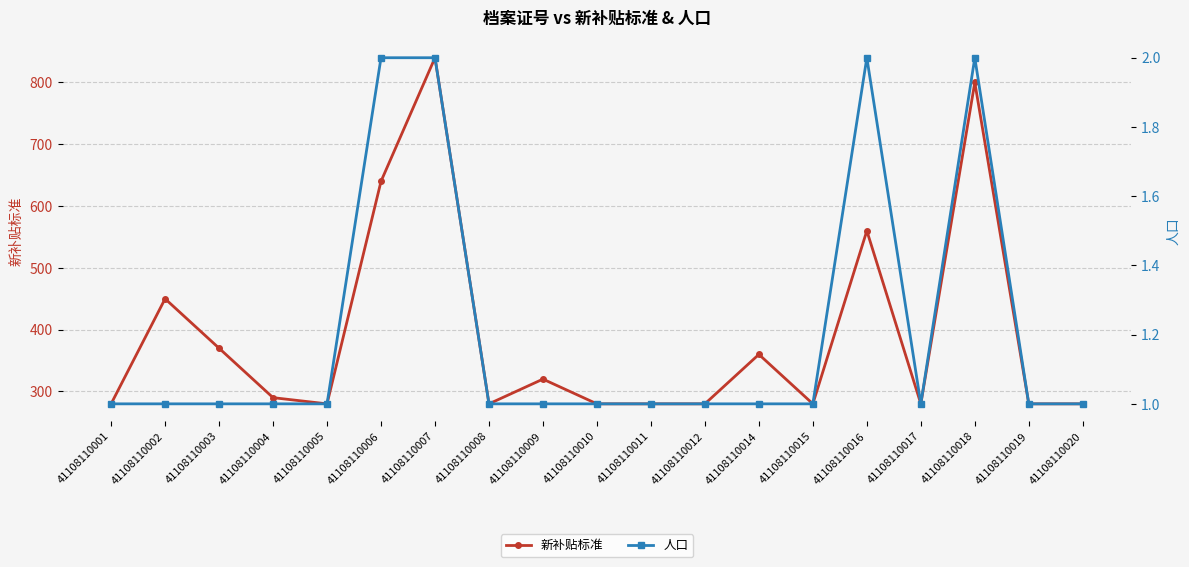

What is the total value across all series at 41108110014?

361